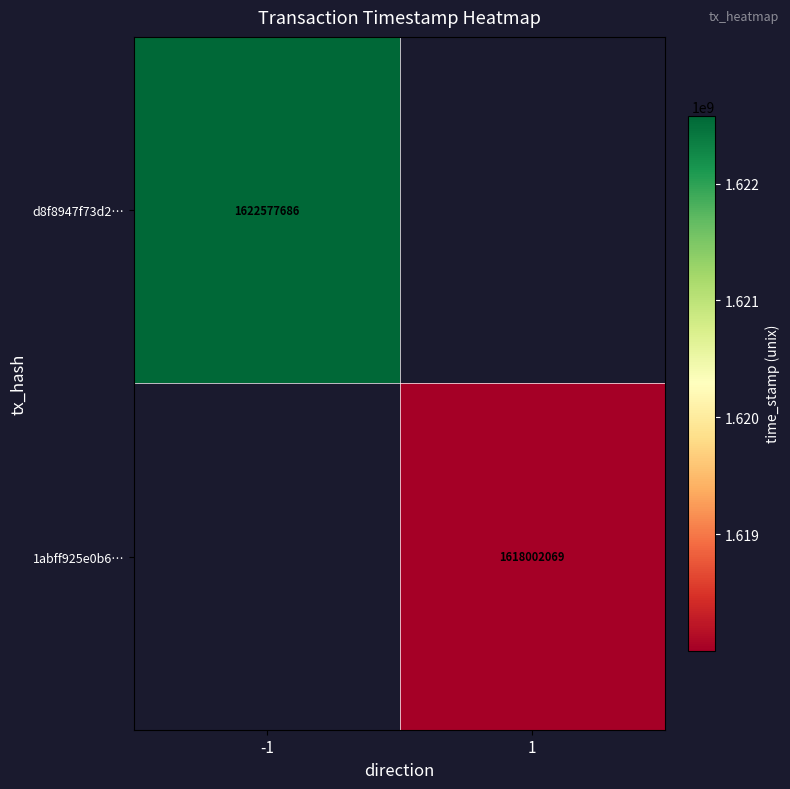

True or false: d8f8947f73d2… has a value of 1622577686 at -1.

True